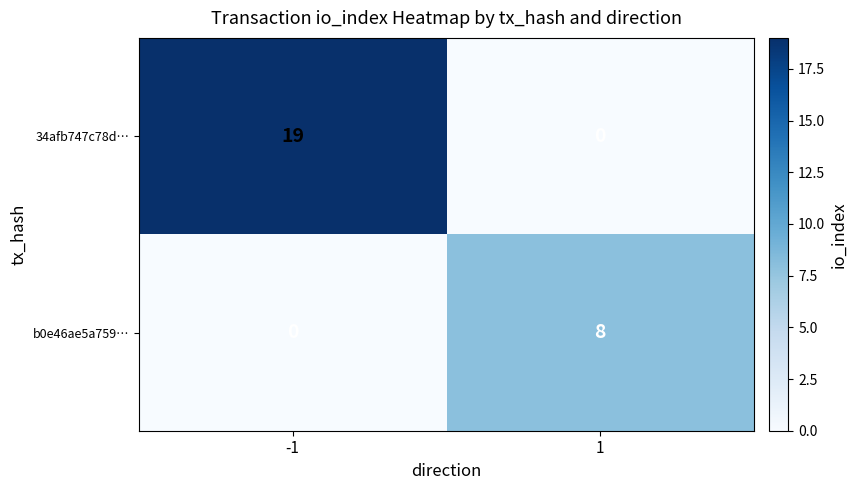

True or false: 34afb747c78d… has a value of 11 at 1.

False